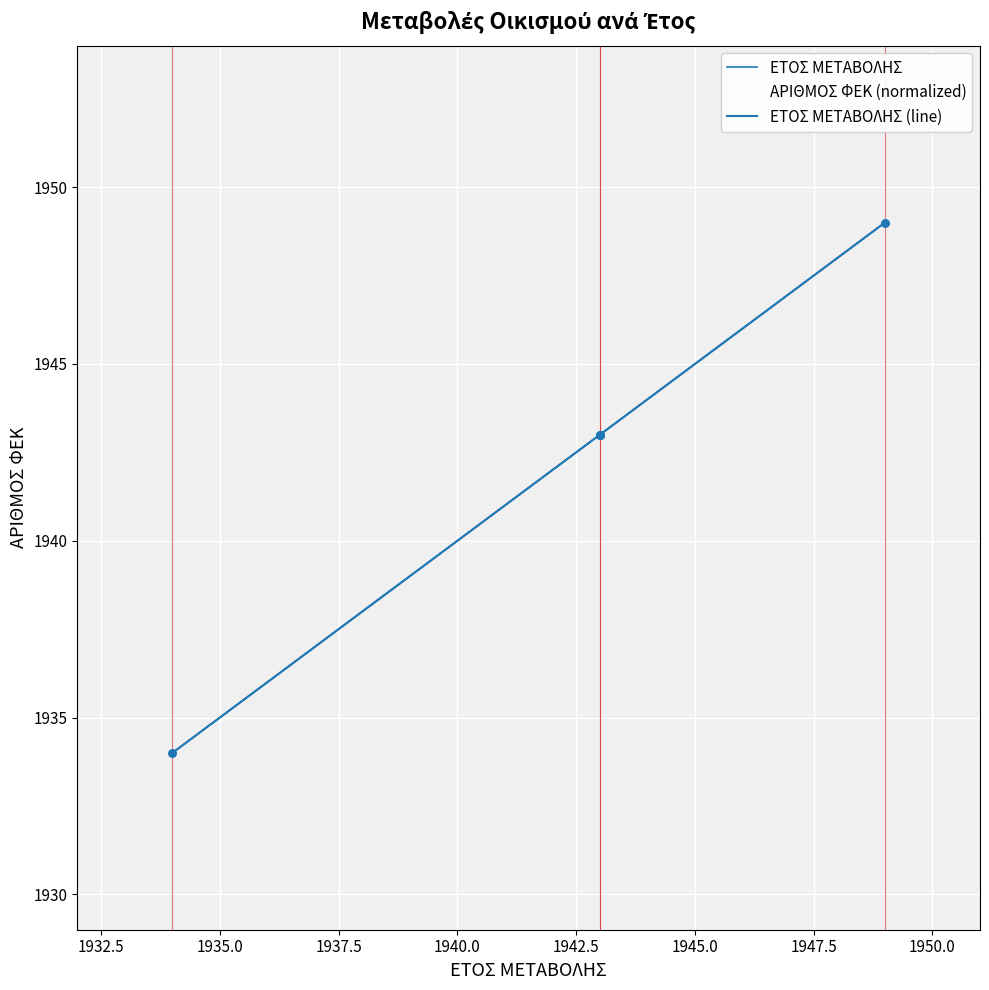

Which series contains the highest Y value?

ΕΤΟΣ ΜΕΤΑΒΟΛΗΣ